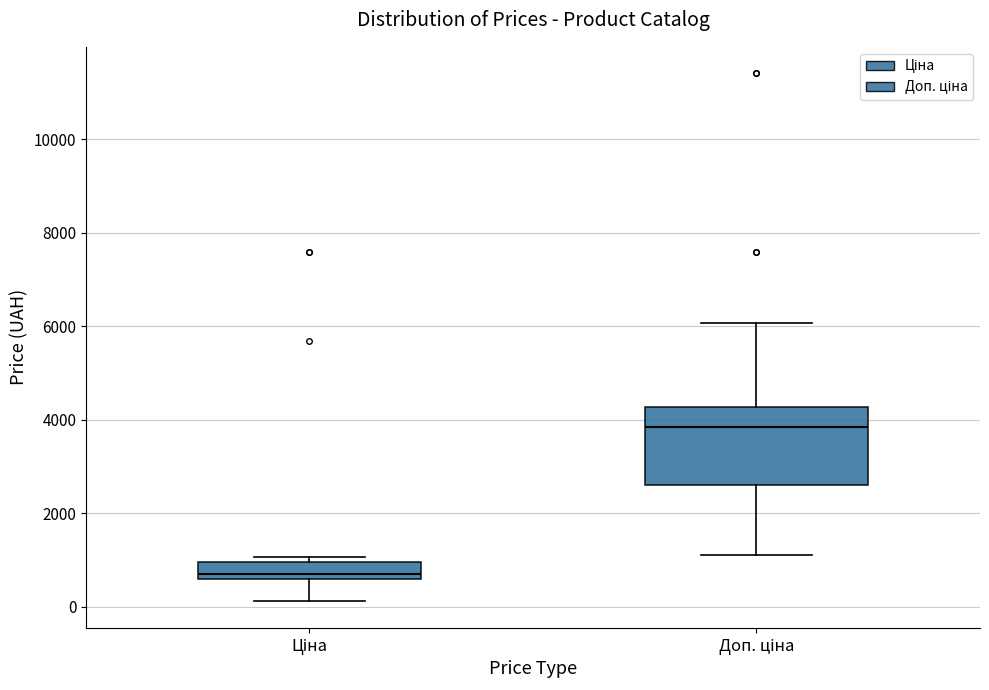

Reading left to right, transcribe this box plot: for each box, give where its median line is, the range the box spans, and where its two whiskers end, as read against the y-axis. The values are not printed on the chart, so give them approximately, as read against the axis.

Ціна: median 600 (just above the box's lower edge), box 600 to 1000, whiskers 200 to 1000 (just above the box's upper edge)
Доп. ціна: median 3800, box 2600 to 4200, whiskers 1200 to 6000